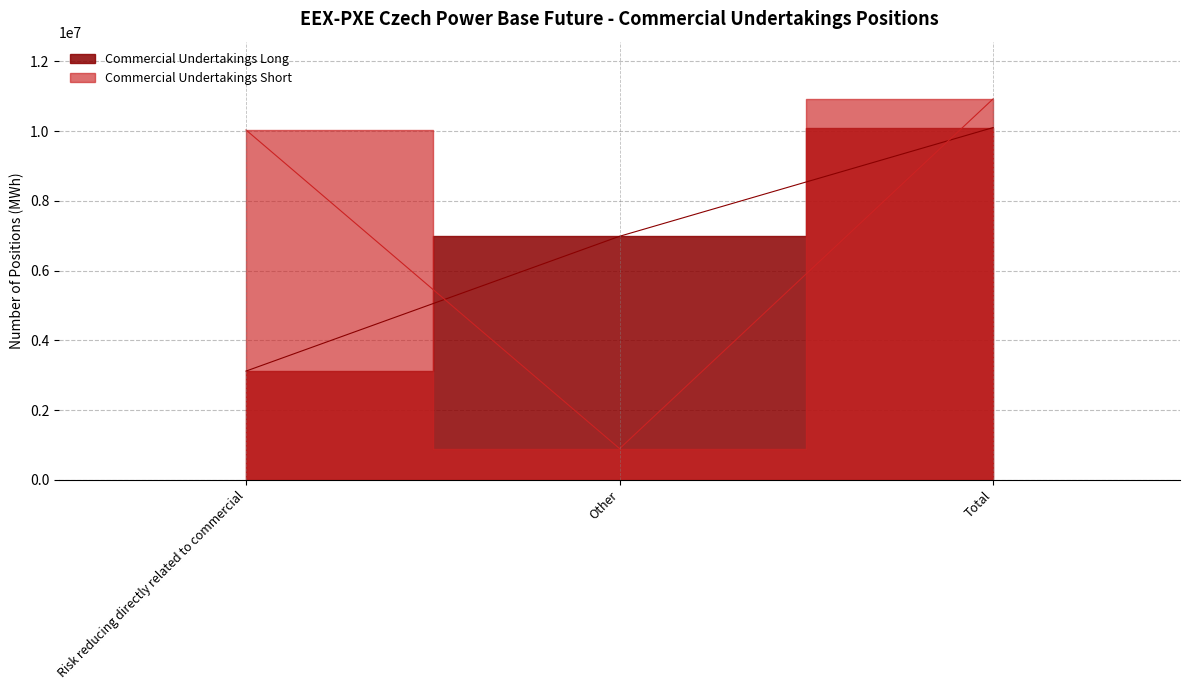

At which category is the sum across all series the highest?

Total